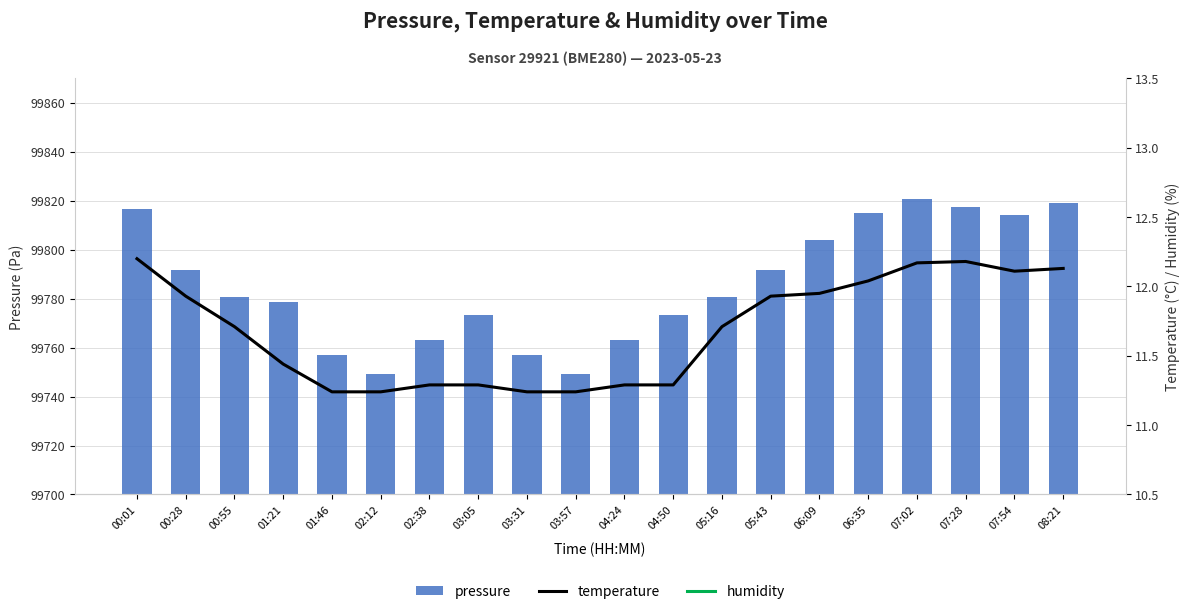

What is the value of the humidity bar at the 9th from the left?

72.2